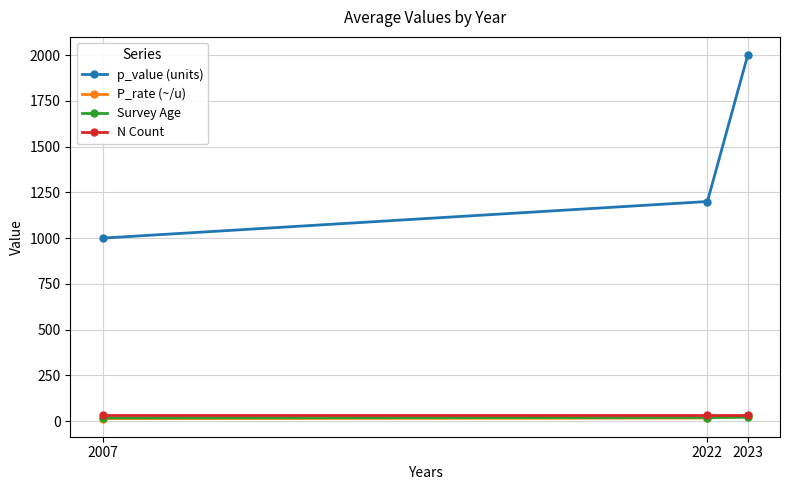

What is the total value across all series at 2022?

1269.1